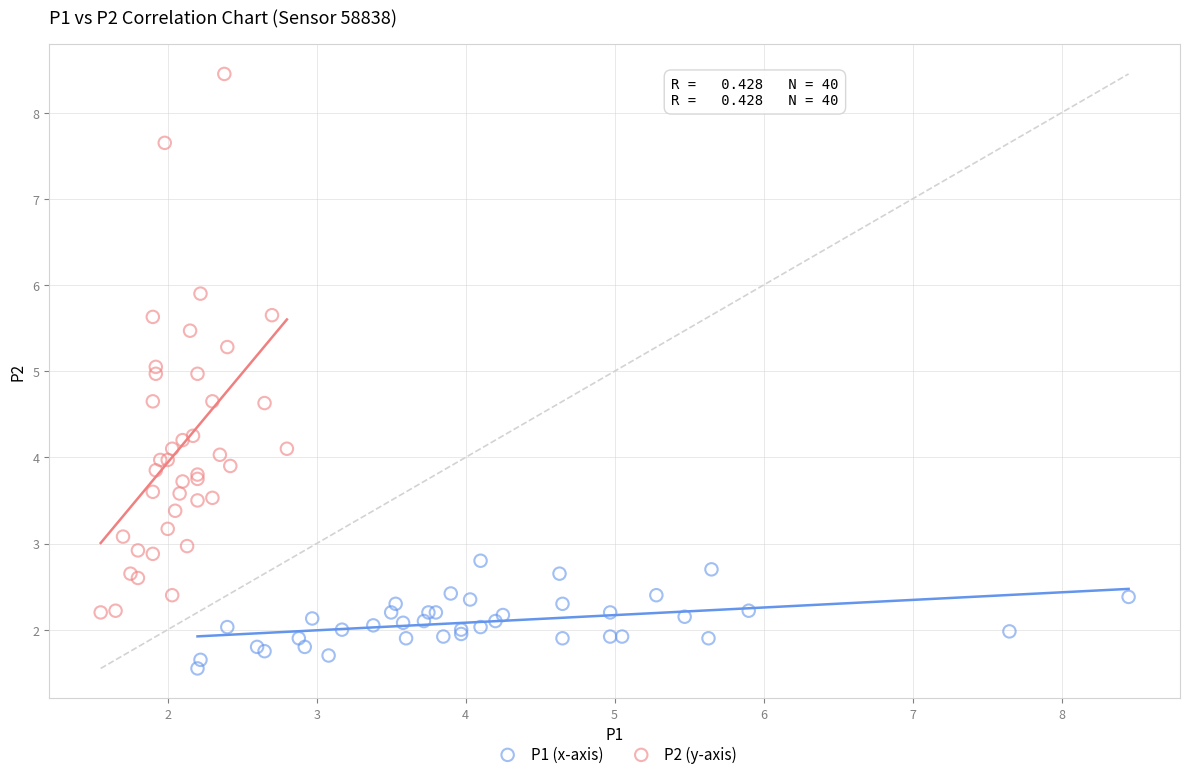

Which series contains the highest Y value?

P2 (y-axis)